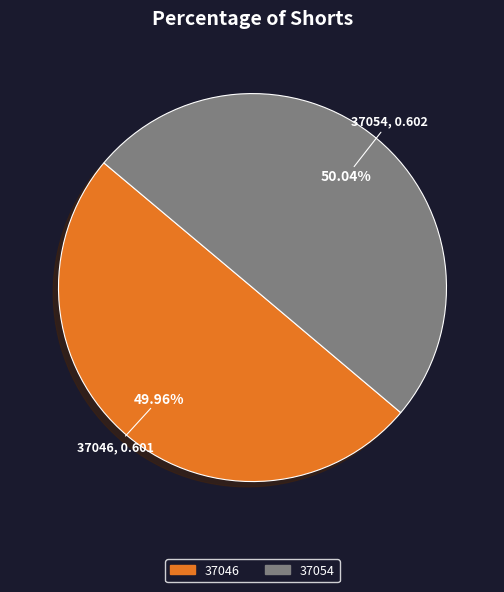

Does any single category account for the majority?

Yes